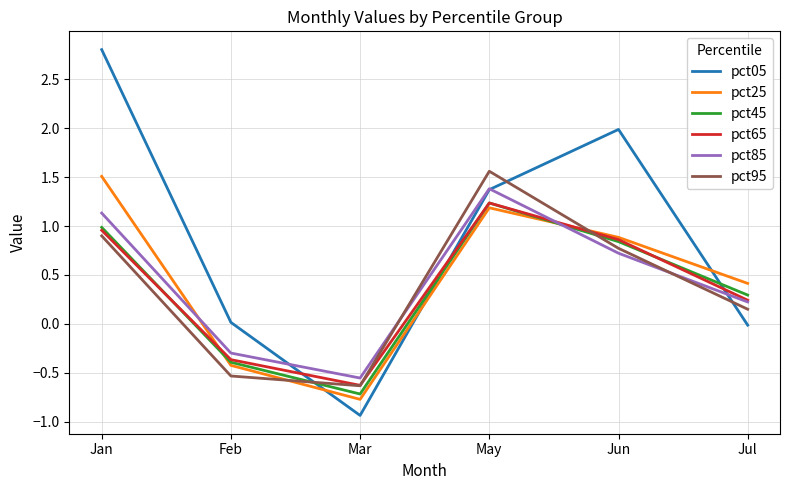

Which label corresponds to the smallest value in the chart?

Mar